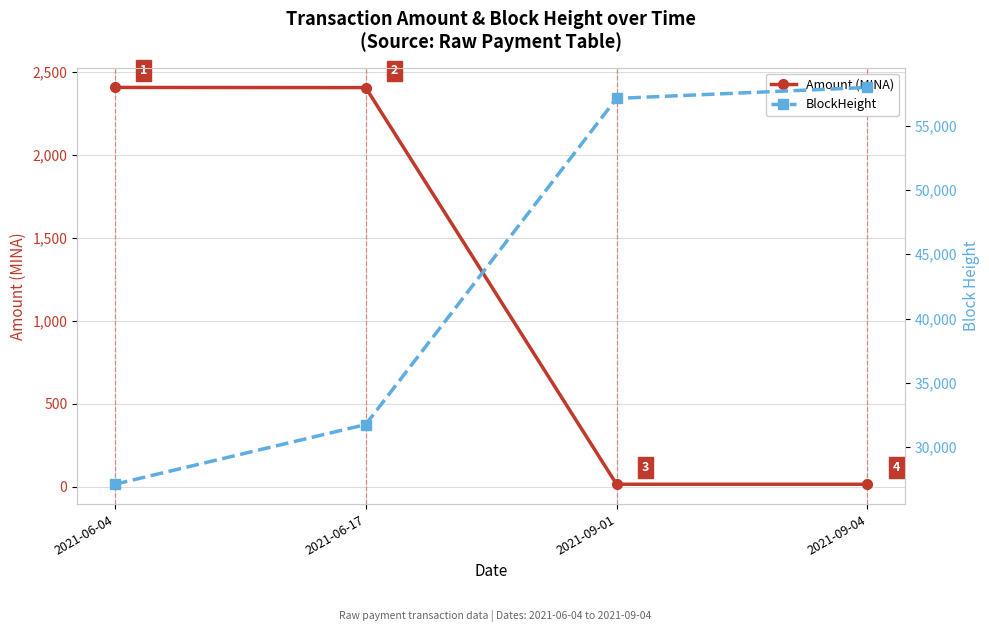

What is the minimum value shown in the chart?

14.9